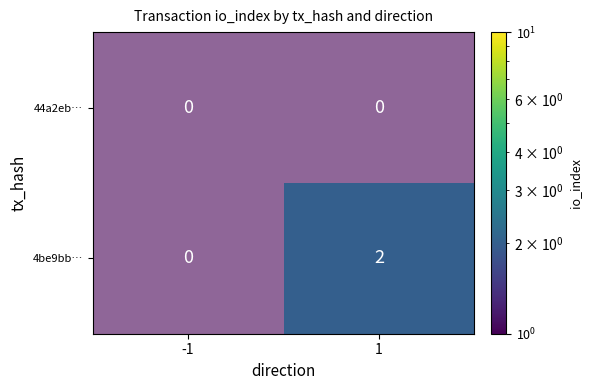

At which category is the sum across all series the highest?

1